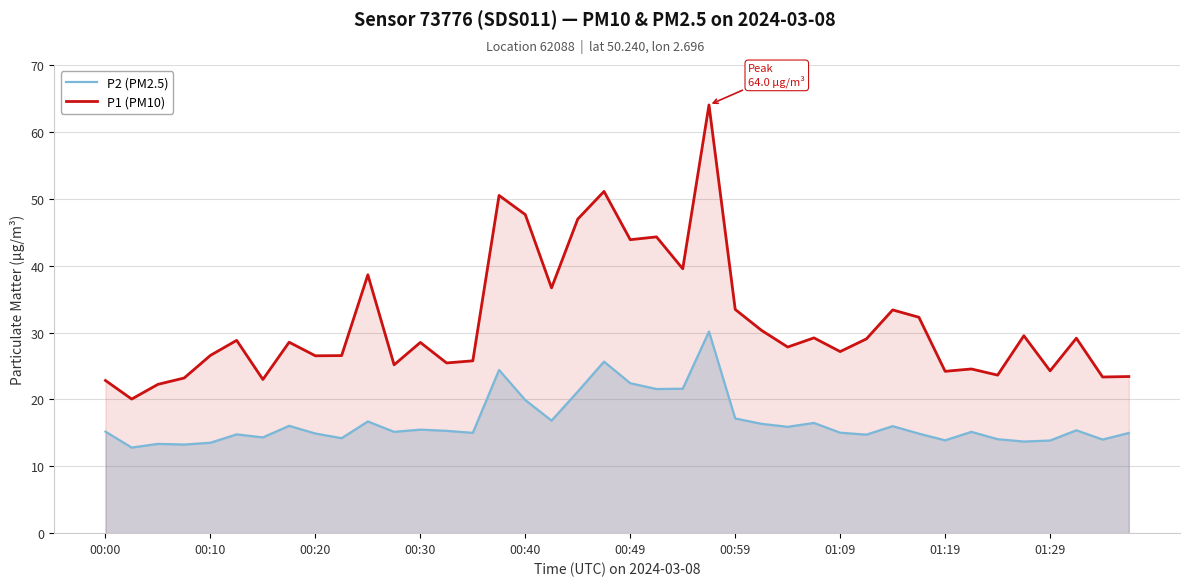

Rank the series by their average value, from highest to lowest.

P1 (PM10), P2 (PM2.5)